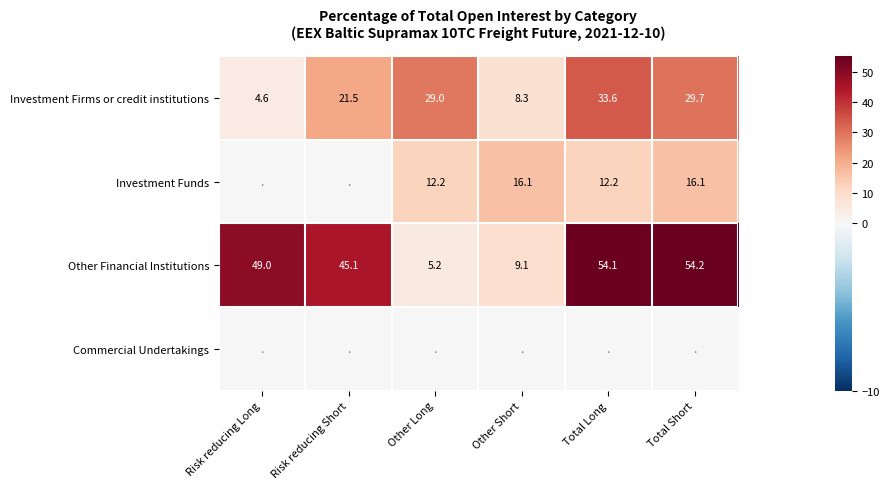

List the labels in order of Other Financial Institutions value, largest first.

Total Short, Total Long, Risk reducing Long, Risk reducing Short, Other Short, Other Long